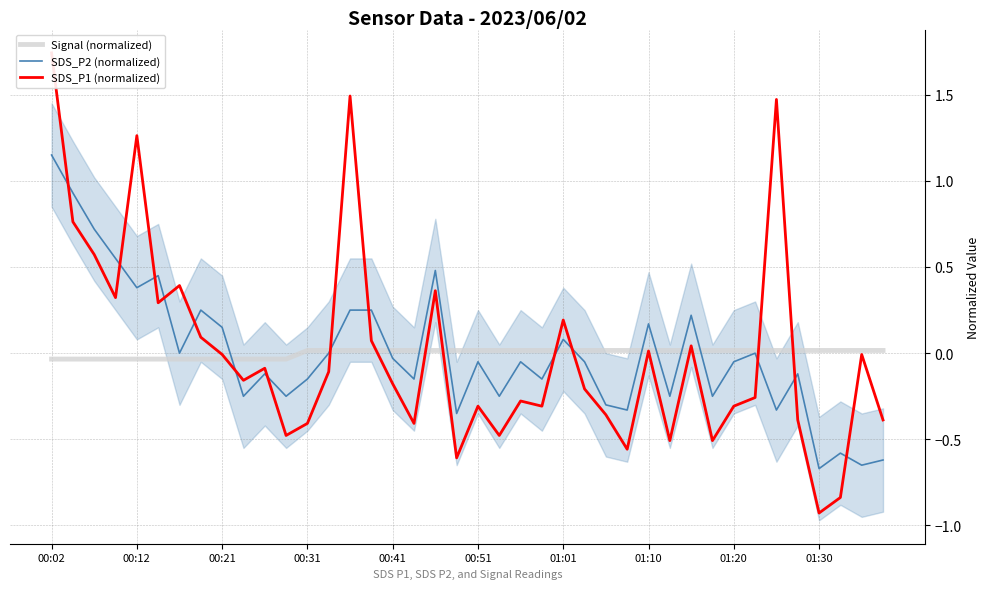

At which category does SDS_P2 (normalized) reach its first local valley?

00:12